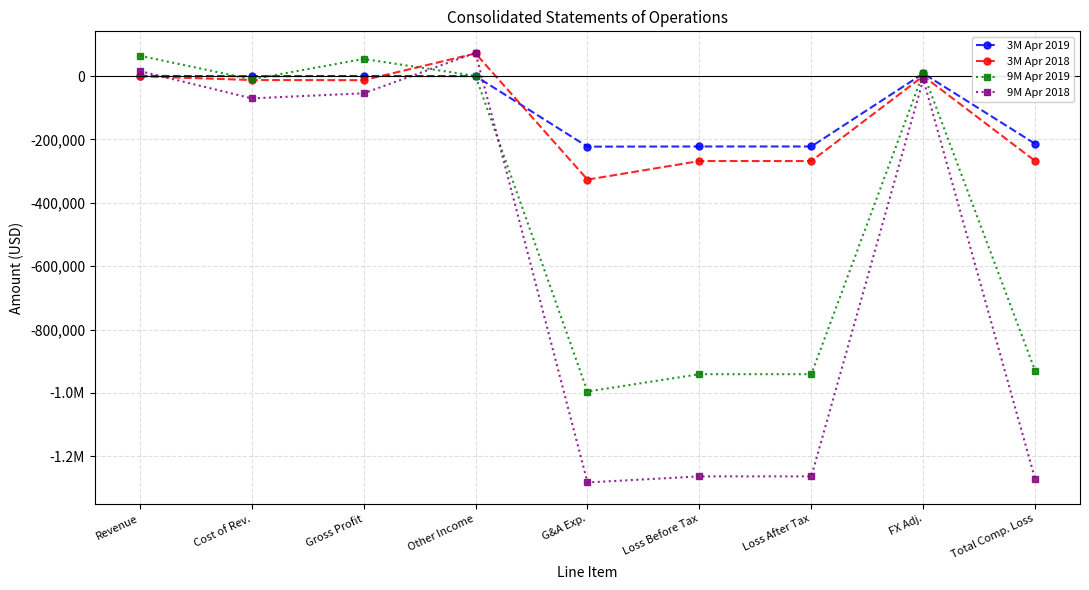

What are all the series names shown in the legend?

3M Apr 2019, 3M Apr 2018, 9M Apr 2019, 9M Apr 2018